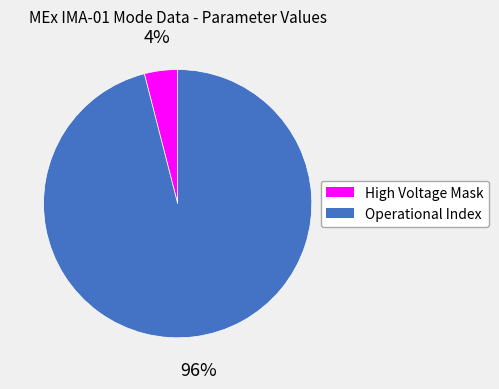

To the nearest percent, what is the difference between the largest and smallest slice percentages?

92%